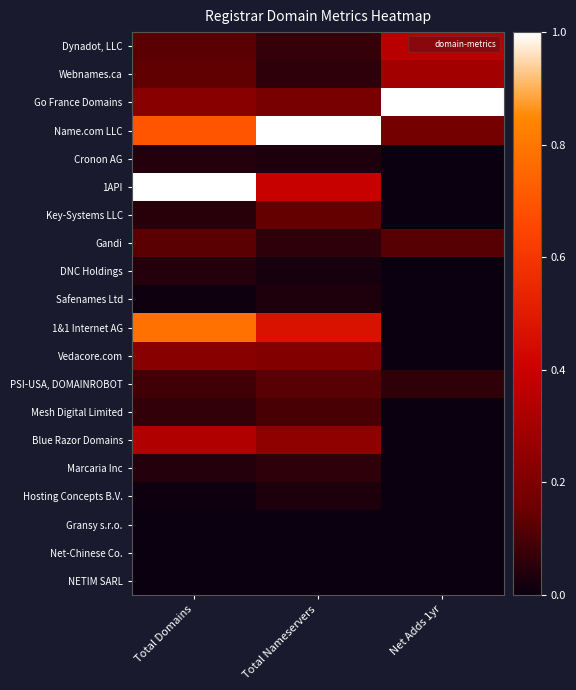

Which label corresponds to the smallest value in the chart?

Net Adds 1yr